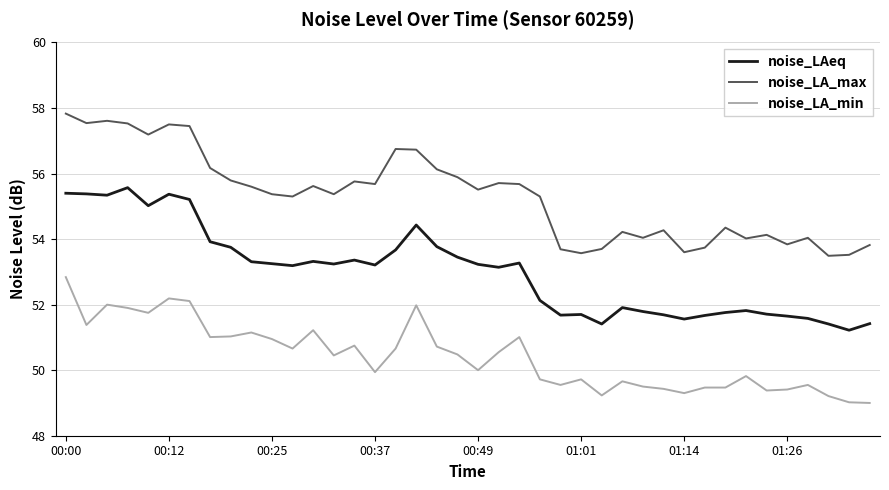

How many categories are shown in the chart?

40